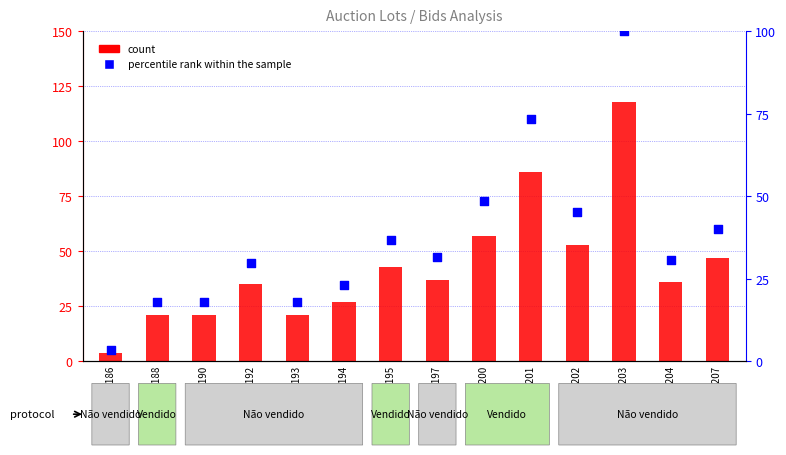

Which series reaches the maximum Y coordinate?

count